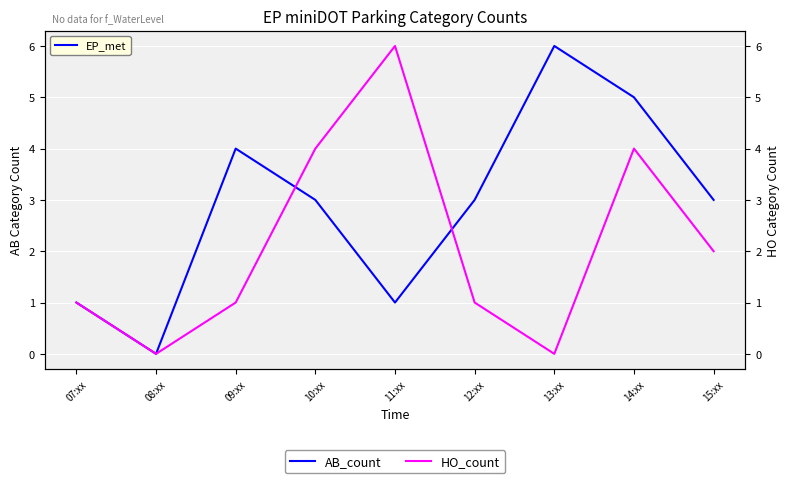

At which category is the sum across all series the highest?

14:xx